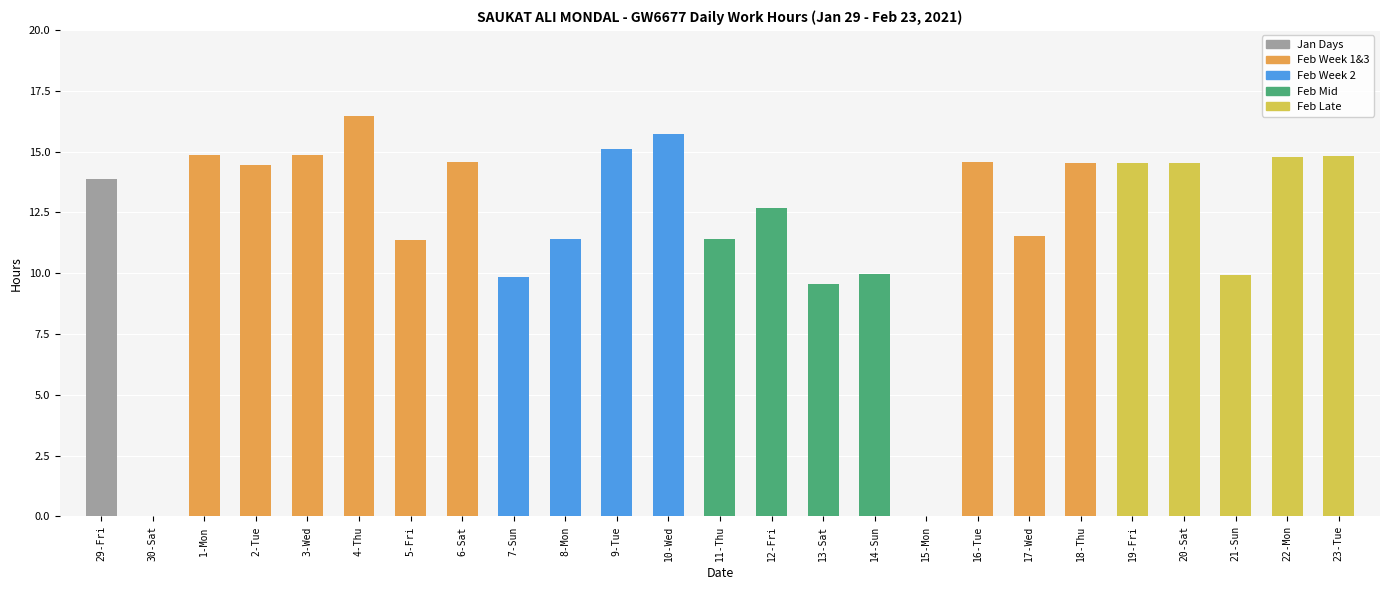

What is the sum of the values at 17-Wed and 20-Sat?

26.1